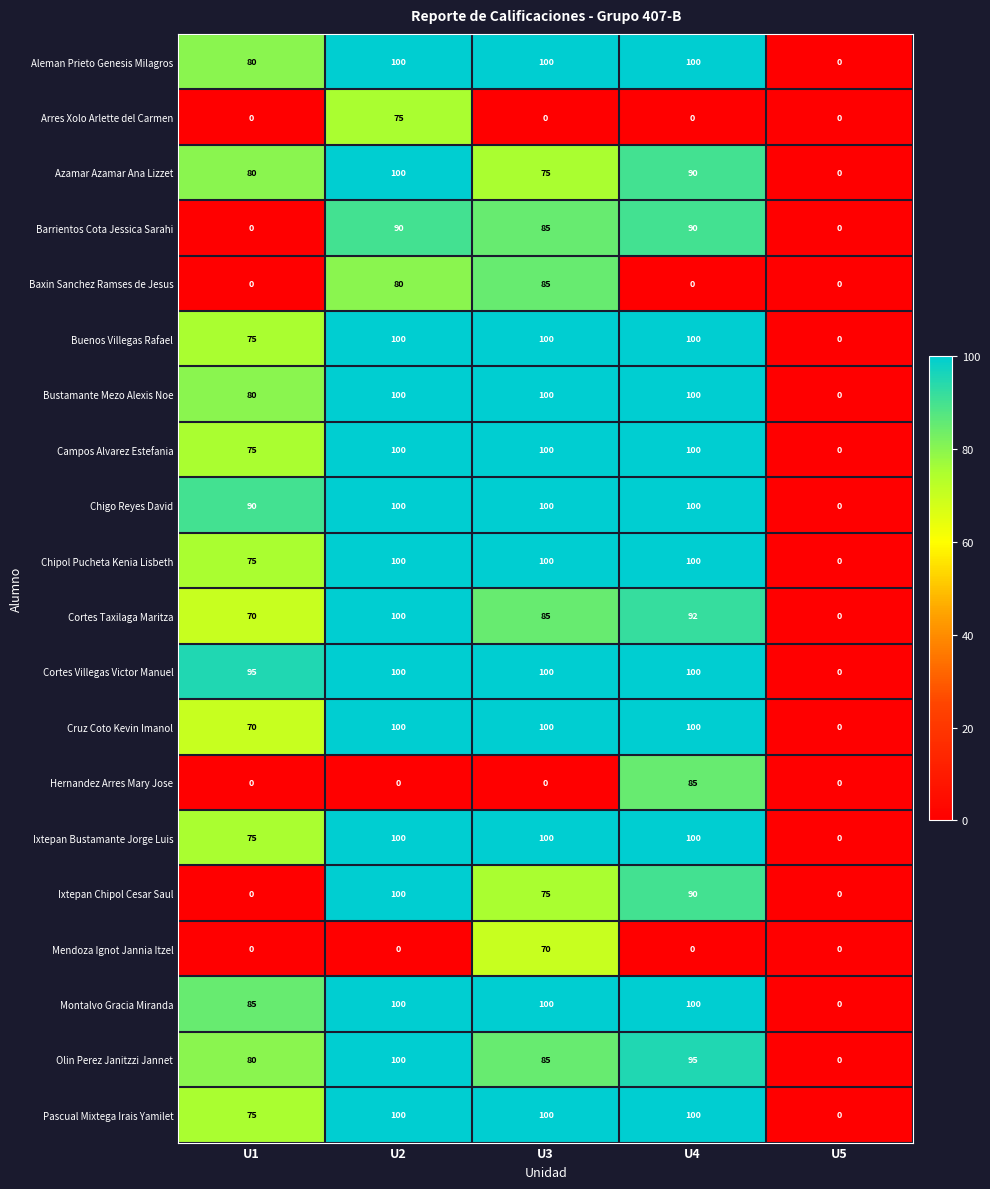

What is the difference between the second highest and minimum values in the Azamar Azamar Ana Lizzet series?

90